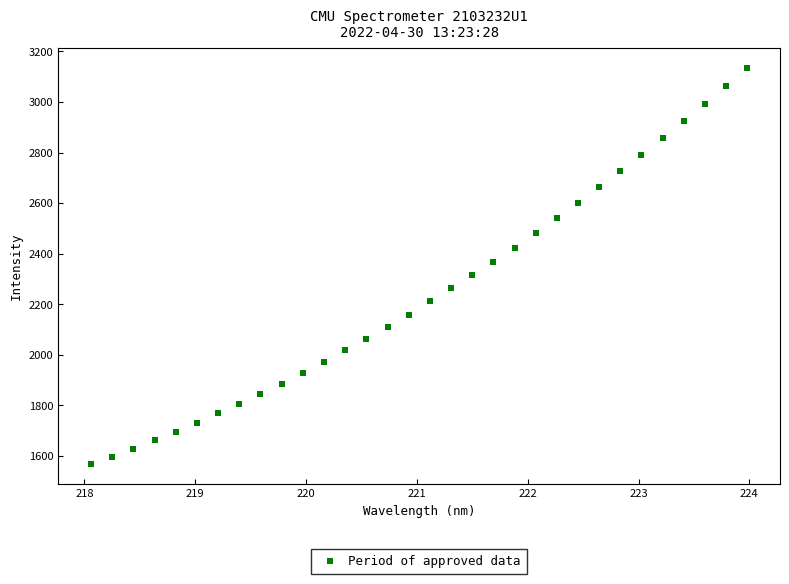

What is the range of Y values (max minus min)?

1568.0